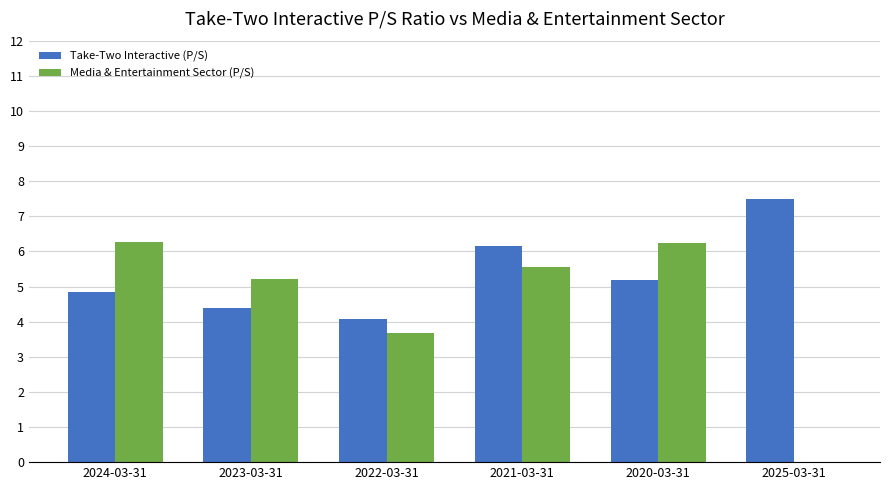

Read the Take-Two Interactive (P/S) value at 2025-03-31.

7.5